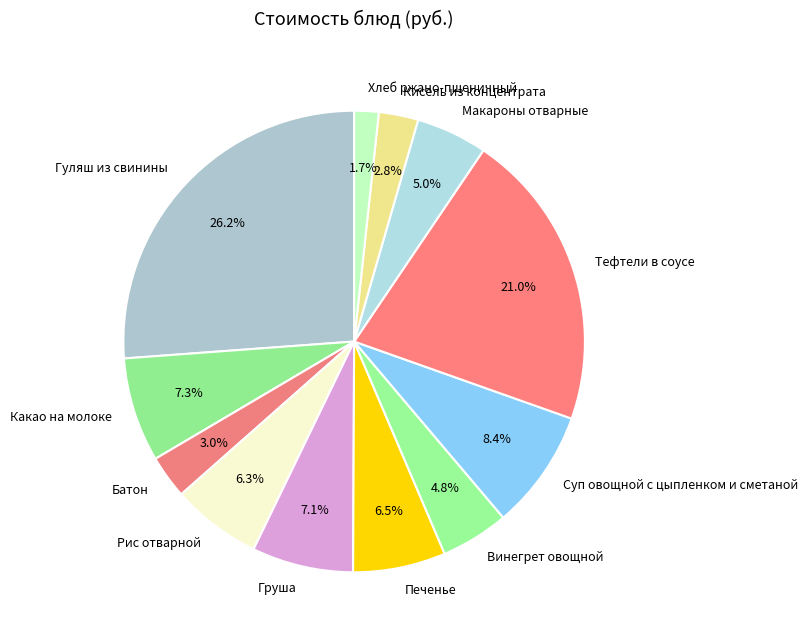

The Винегрет овощной slice represents 5% of the pie. True or false?

True